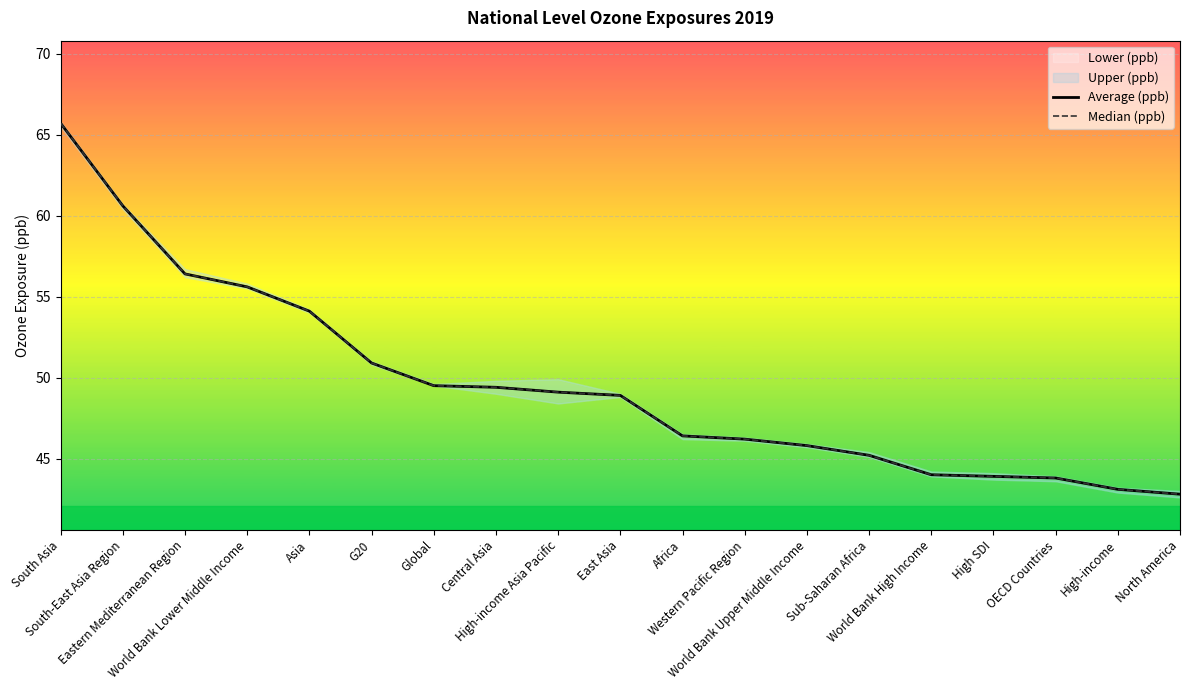

How many data points in Average (ppb) are less than 48?

9